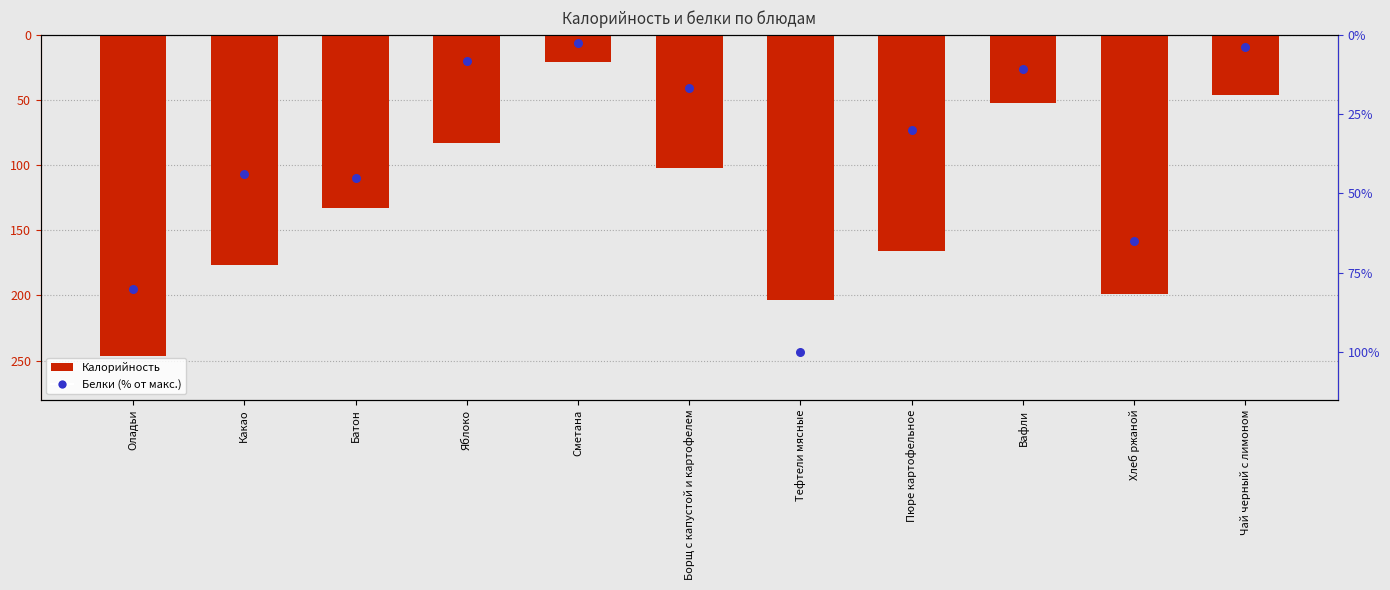

At how many categories does at least one series exceed -138?

11